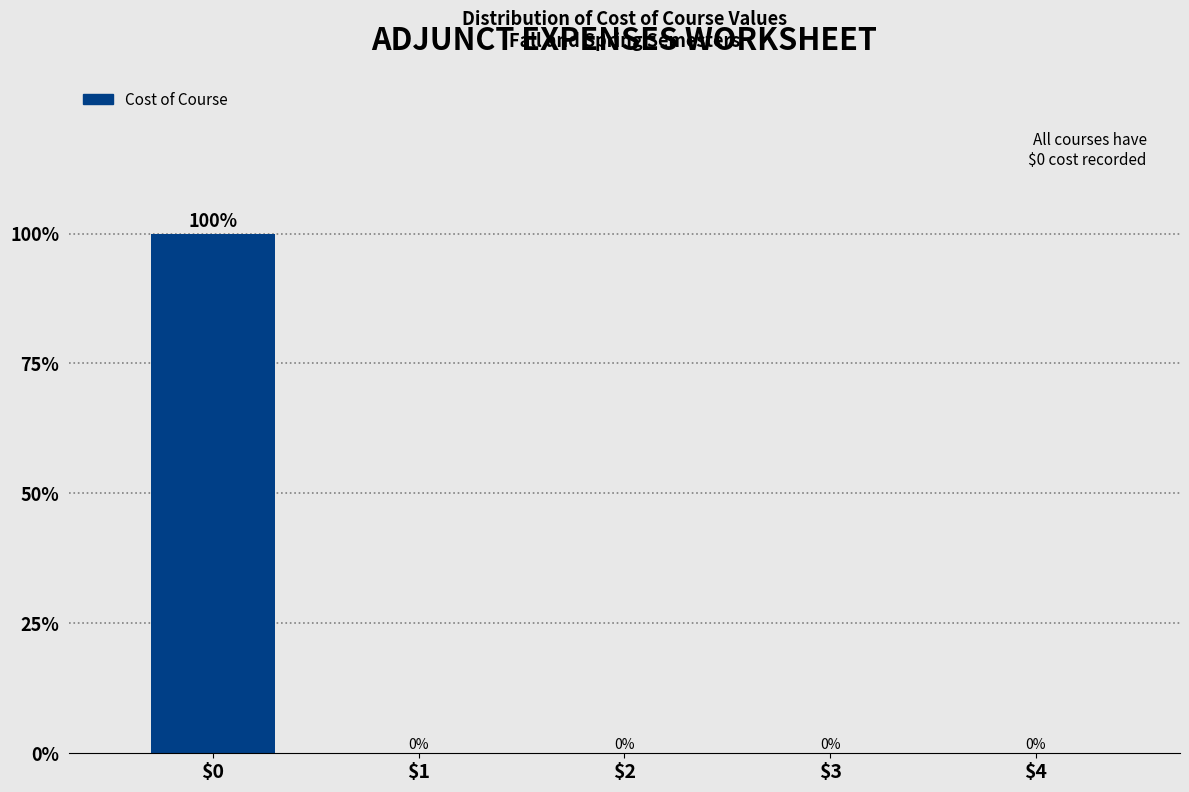

Is it true that the value at $3 is 0?

True